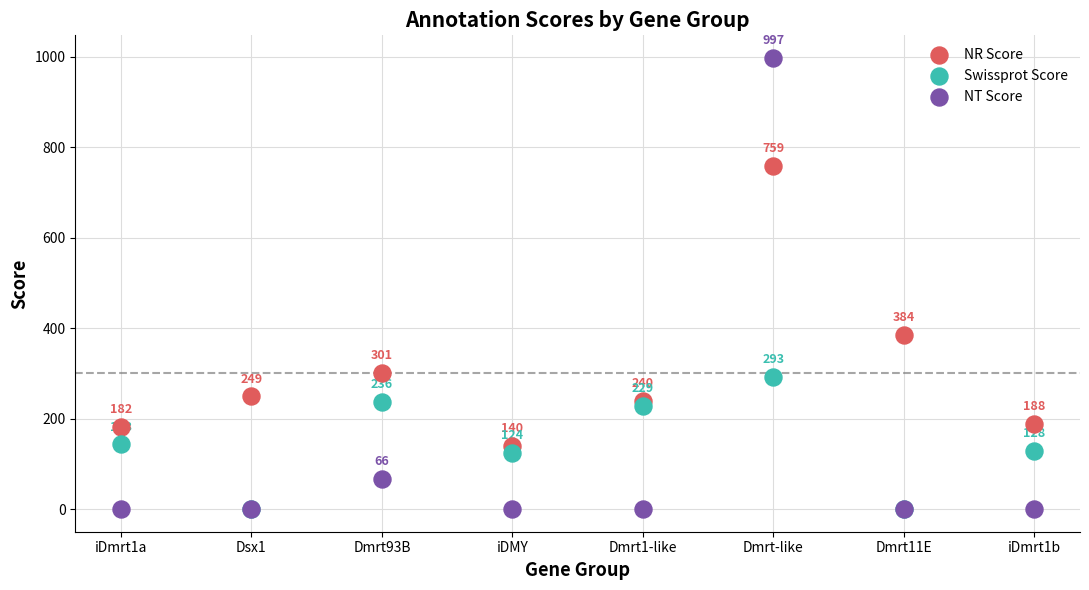

In the NT Score series, what Y value is closest to 498?

66